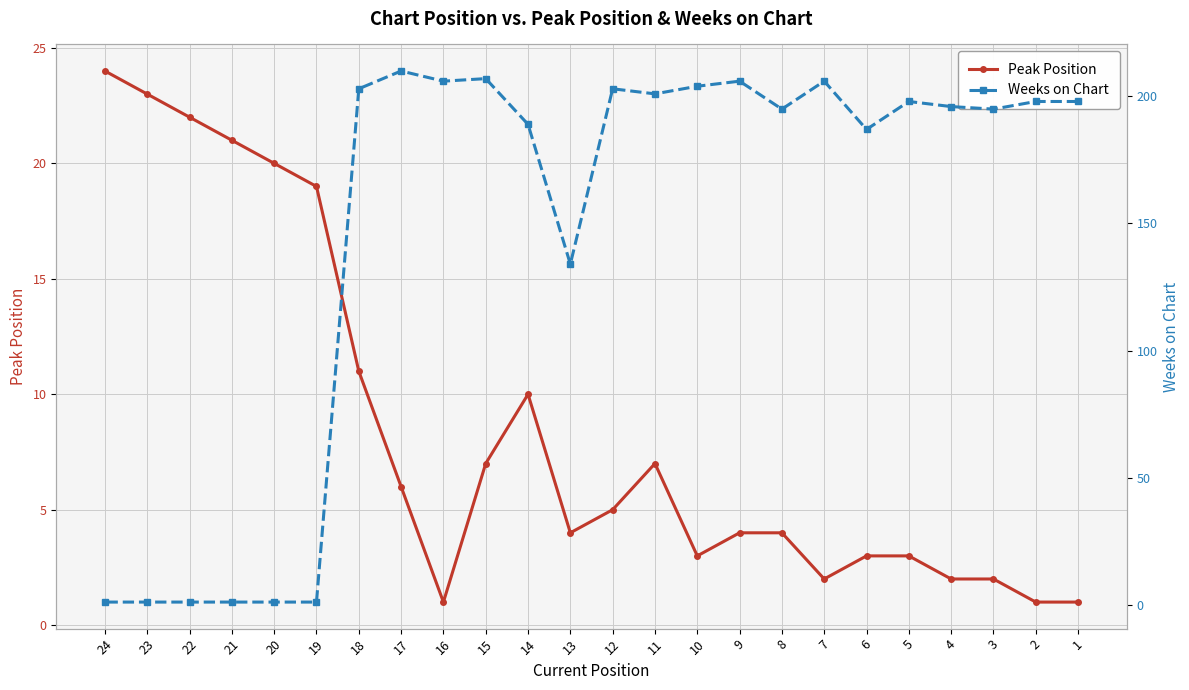

What is the difference between the highest and lowest values at 12?

198